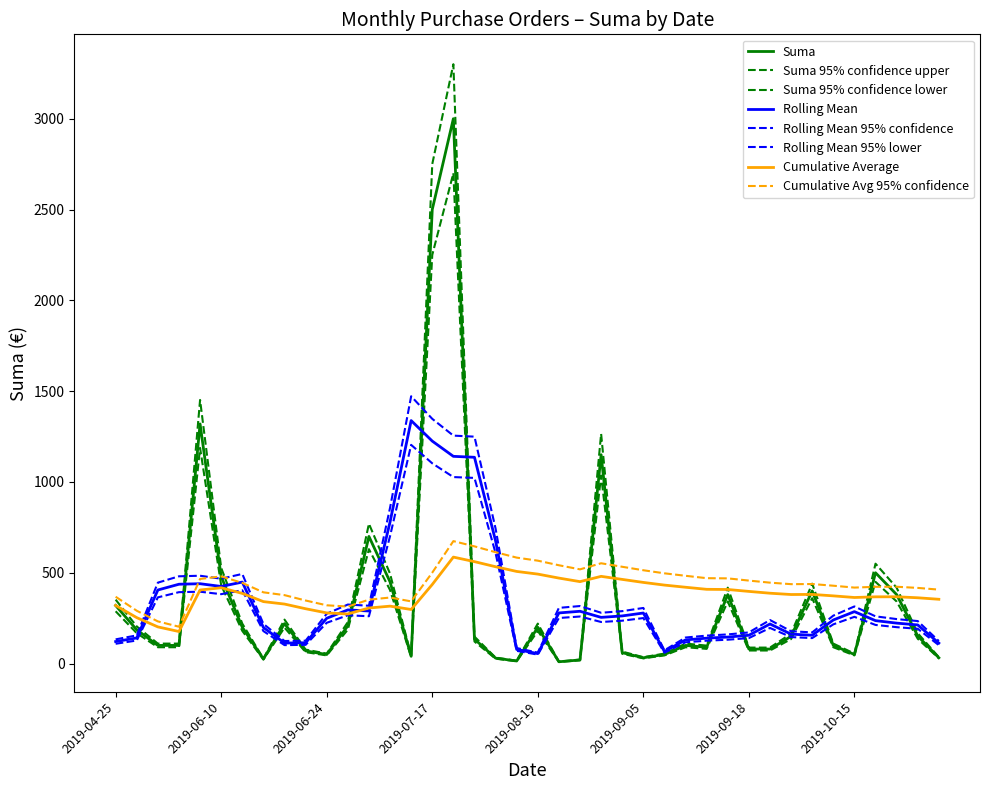

What is the average value of the Suma series?

354.1